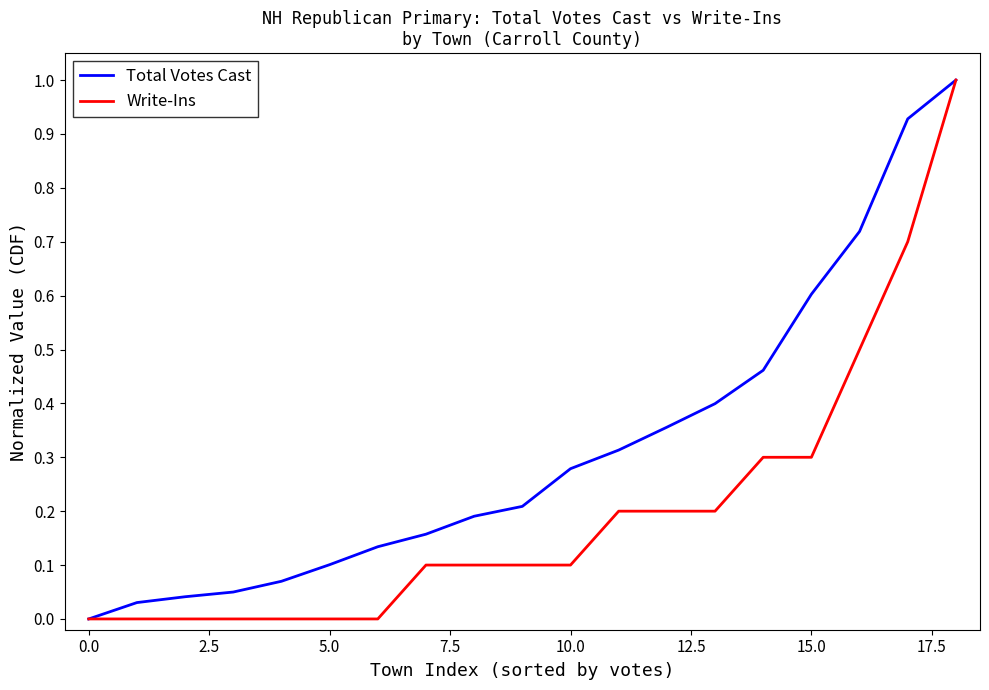

How many series are shown in this chart?

2